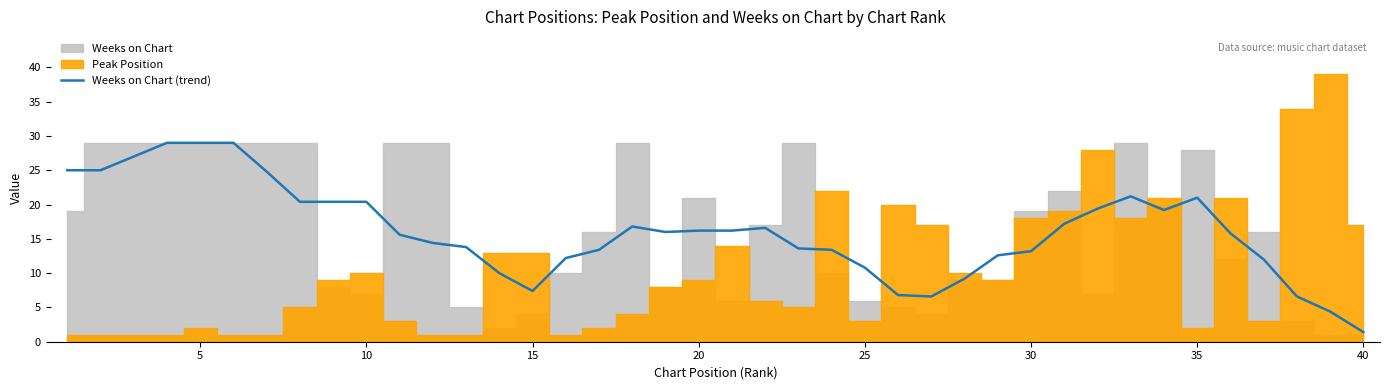

Which category has the lowest value in the Weeks on Chart (trend) series?

40